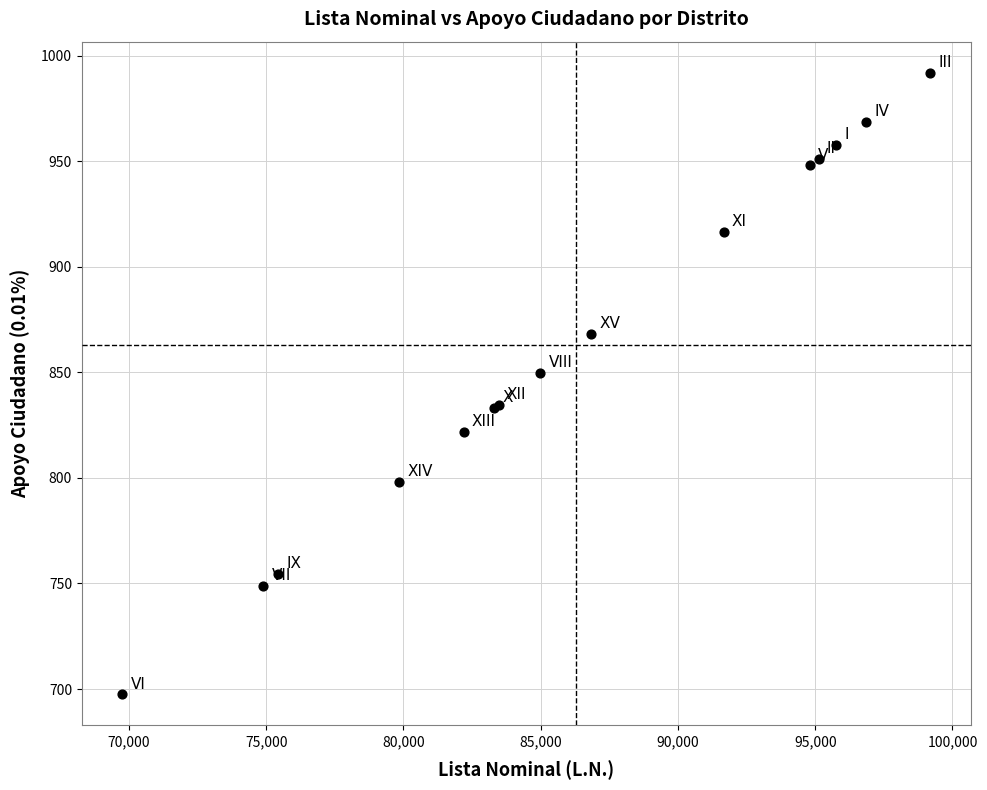

What Y value in the scatter plot is closest to 844?

849.9